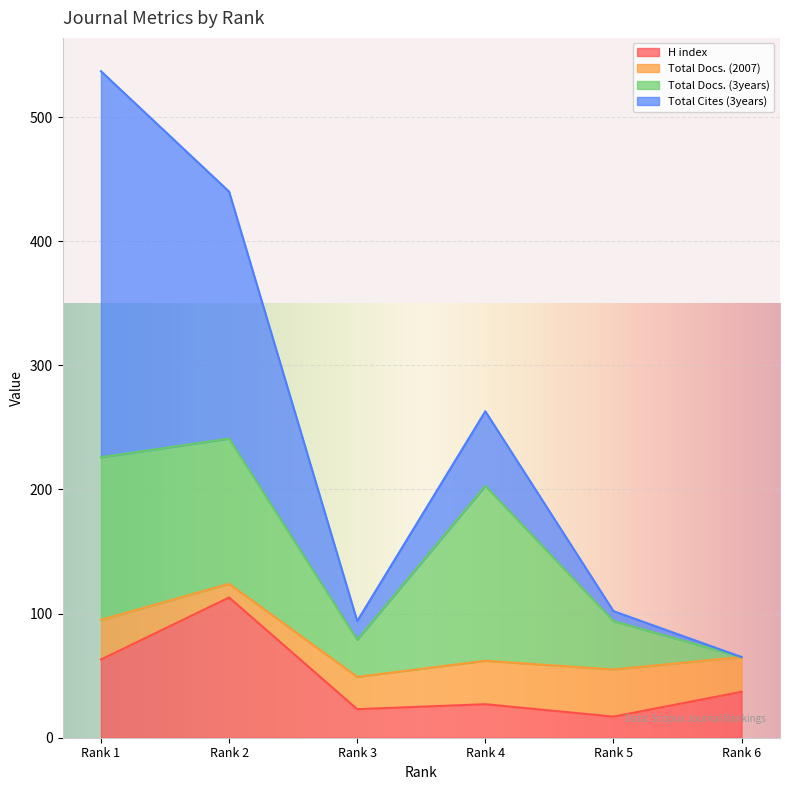

At which category does Total Cites (3years) reach its first local peak?

Rank 4